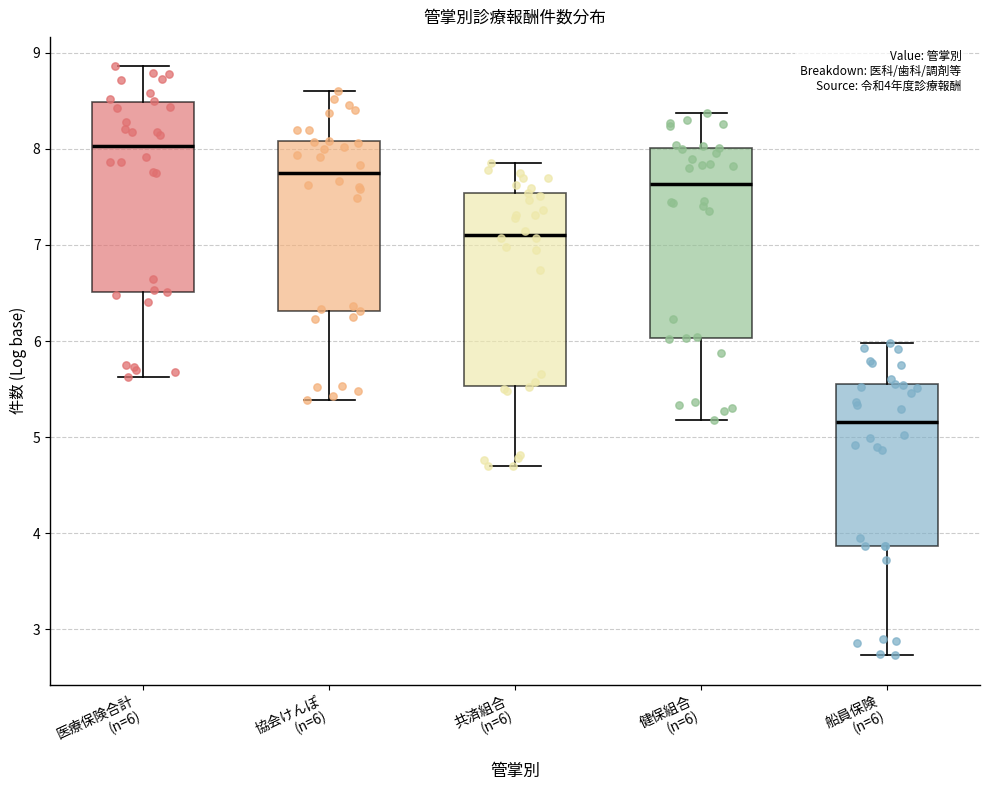

Which box's median line is the lowest?

船員保険 (n=6)